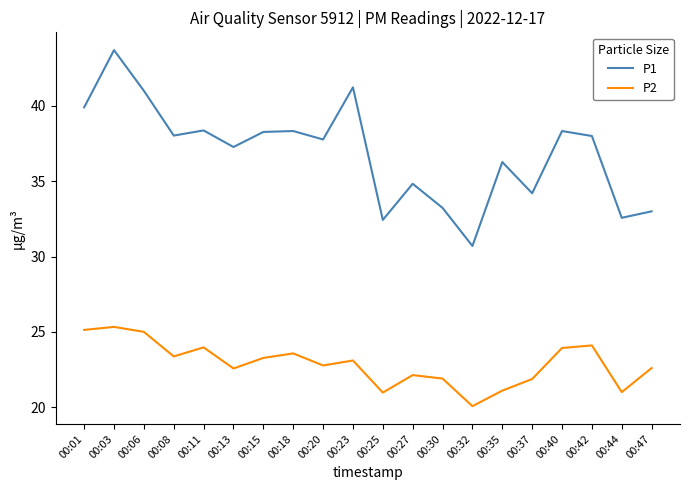

Which series has the largest total across all categories?

P1